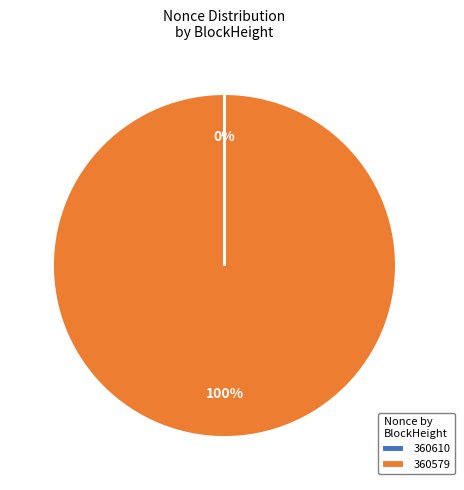

To the nearest percent, what is the difference between the largest and smallest slice percentages?

100%